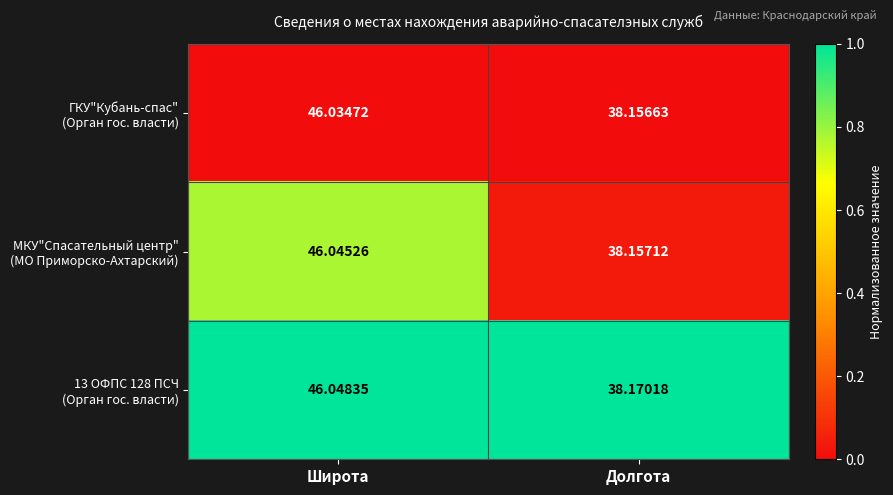

Which label corresponds to the smallest value in the chart?

Долгота